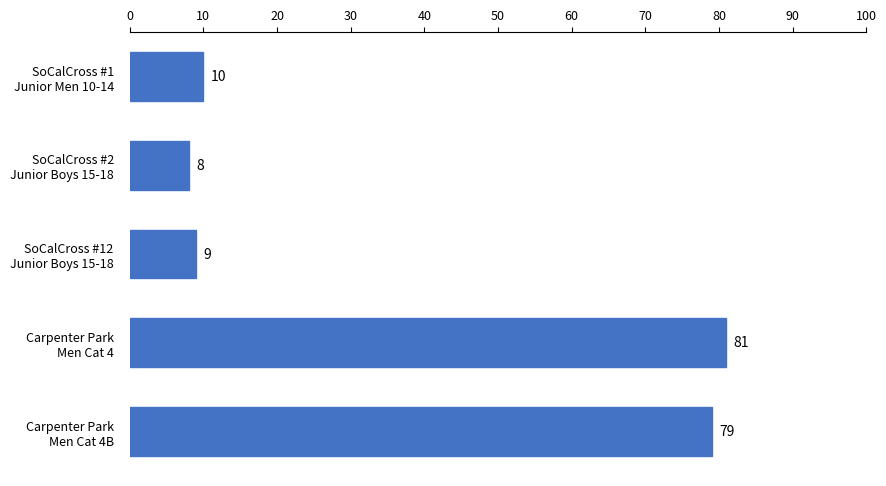

What is the value of the 4th bar from the top?

81